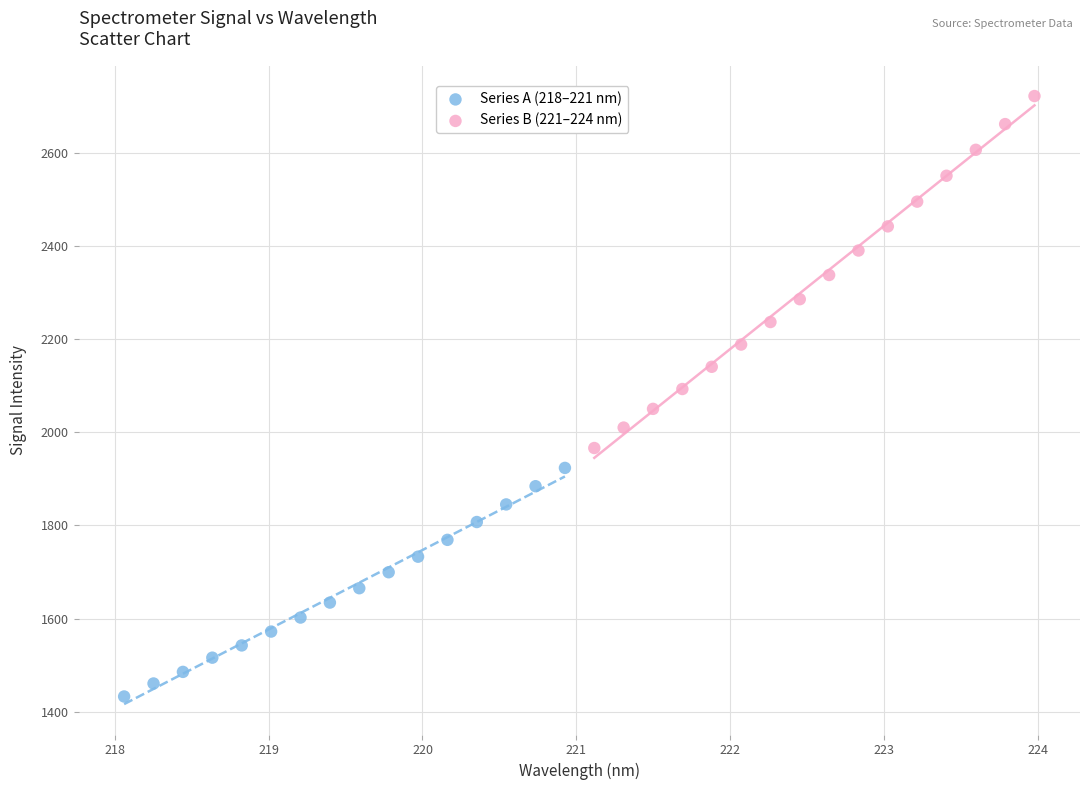

Which series reaches the maximum Y coordinate?

Series B (221–224 nm)